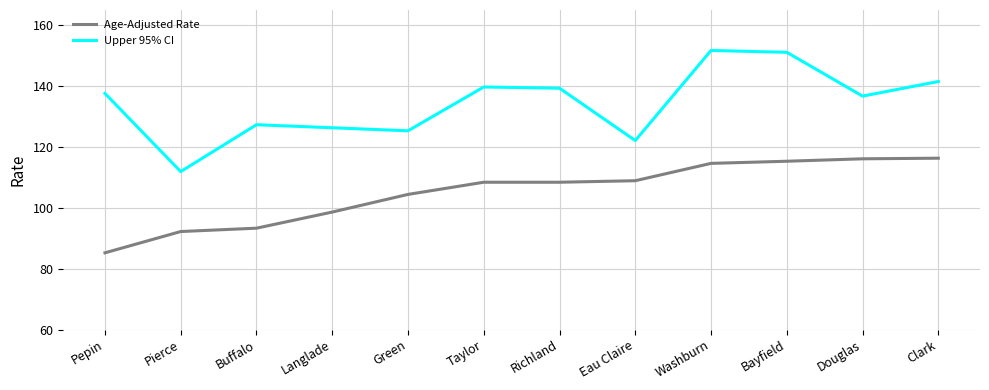

What is the total value across all series at Green?

229.7